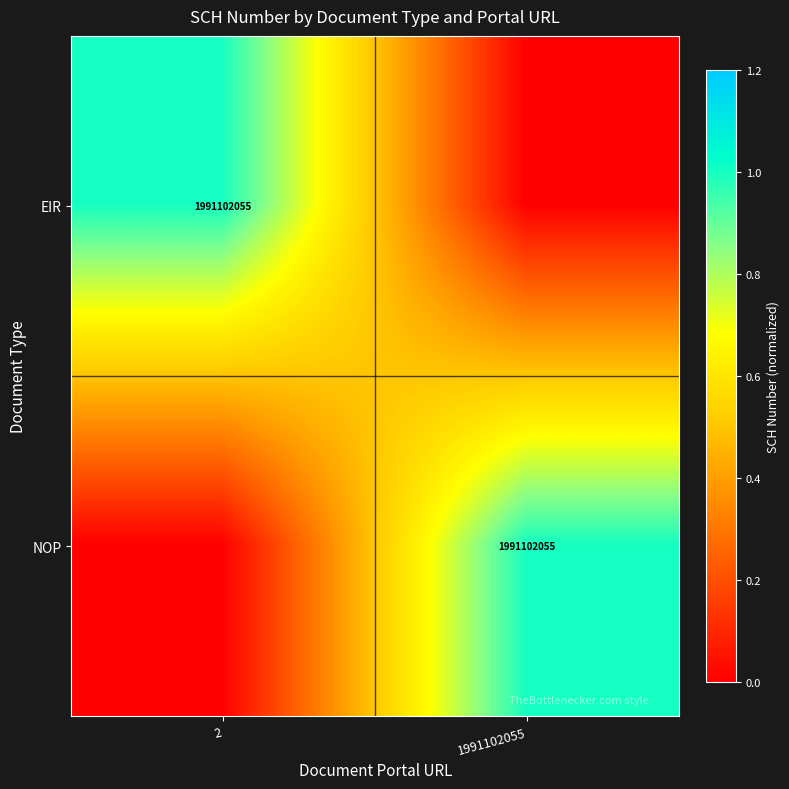

The value of EIR at 2 is 3362484200. True or false?

False